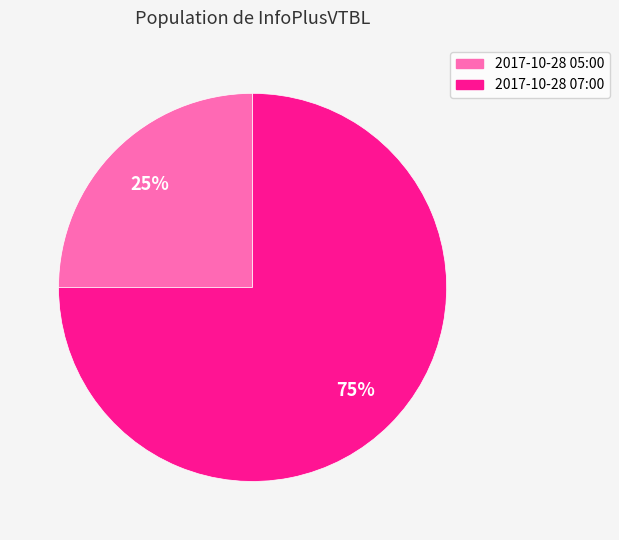

To the nearest percent, what portion does 2017-10-28 05:00 represent?

25%